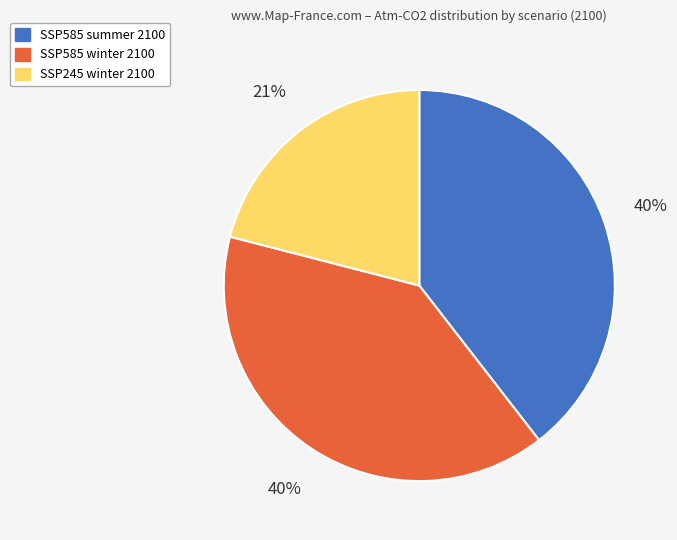

Count the number of slices in the pie.

3